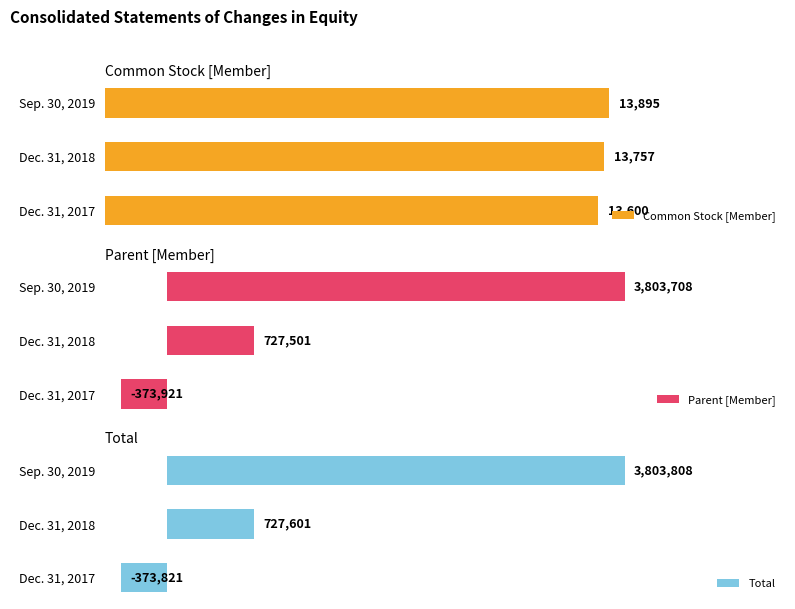

Count the number of categories in the chart.

3